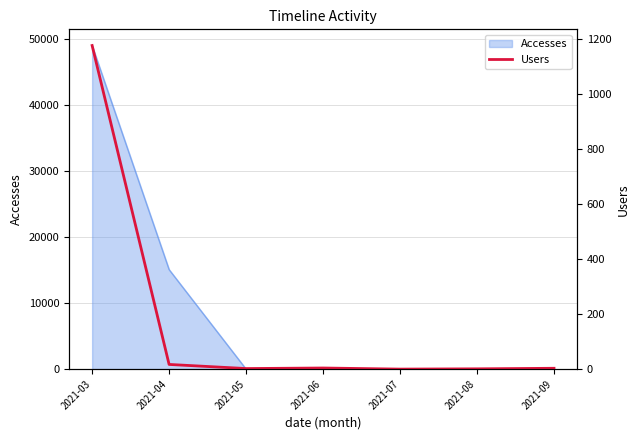

Between 2021-05 and 2021-03, which is larger?

2021-03